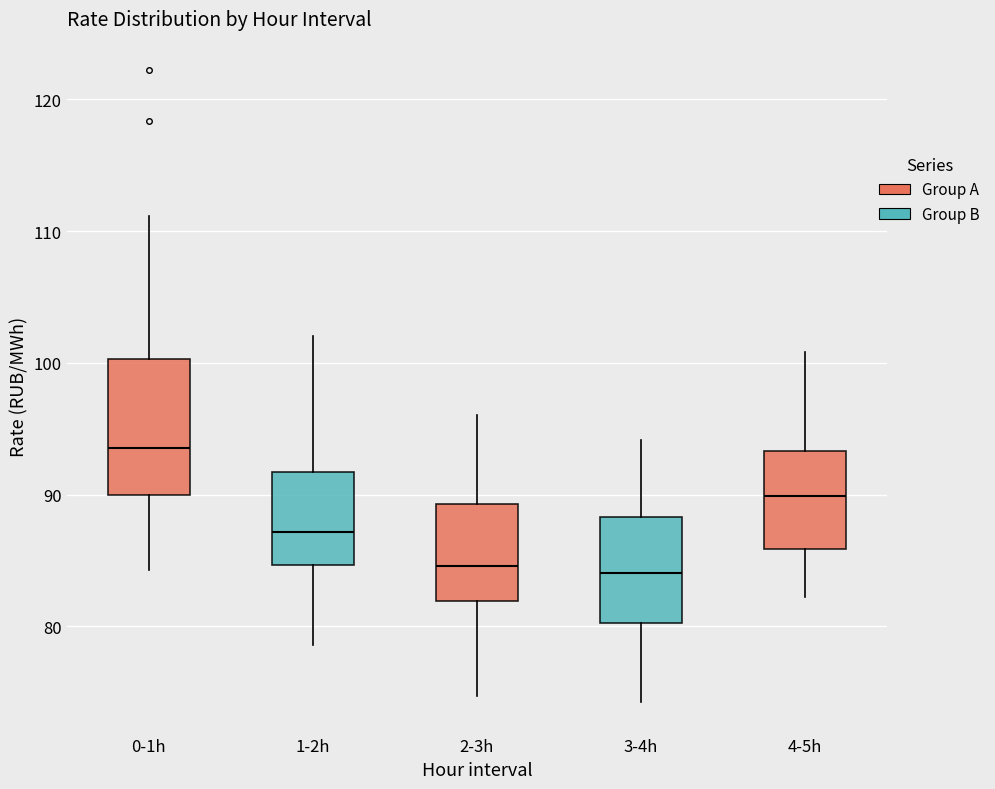

Which box is the tallest, from its lower edge to its upper edge?

0-1h